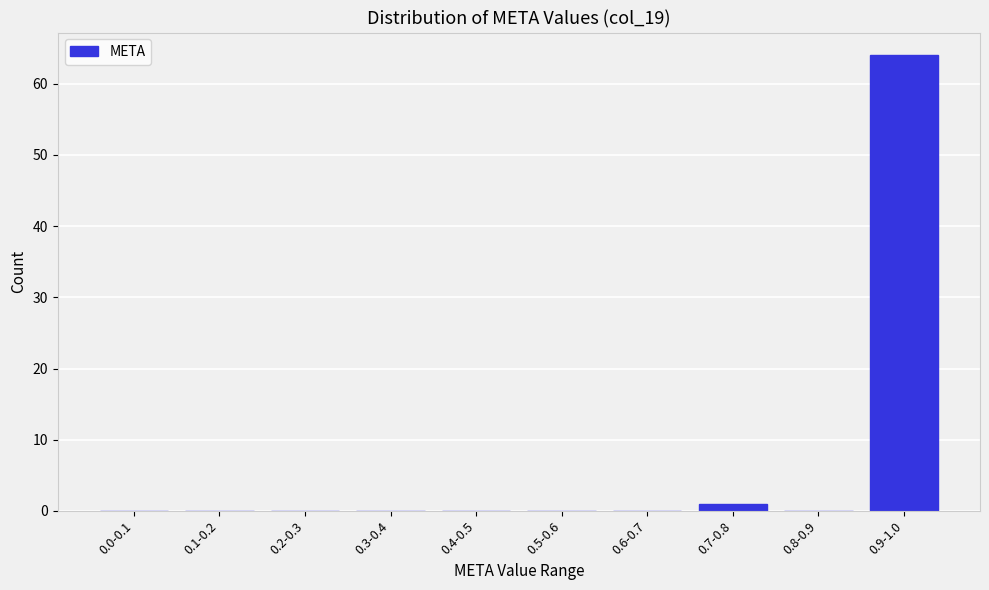

Reading left to right, list all the values displayed in this chart.

0.0-0.1=0	0.1-0.2=0	0.2-0.3=0	0.3-0.4=0	0.4-0.5=0	0.5-0.6=0	0.6-0.7=0	0.7-0.8=1	0.8-0.9=0	0.9-1.0=64